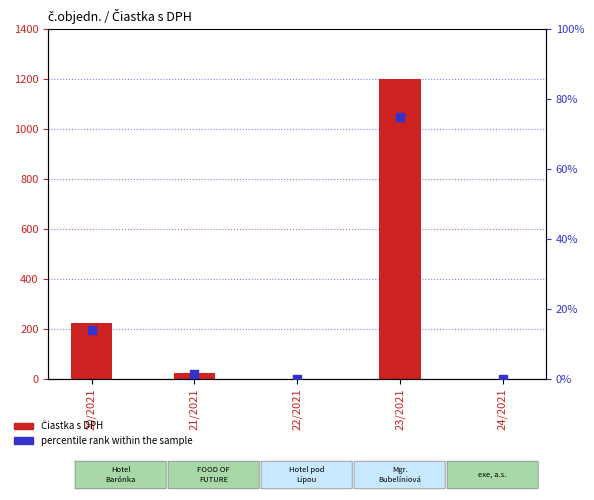

At which category is the sum across all series the highest?

23/2021